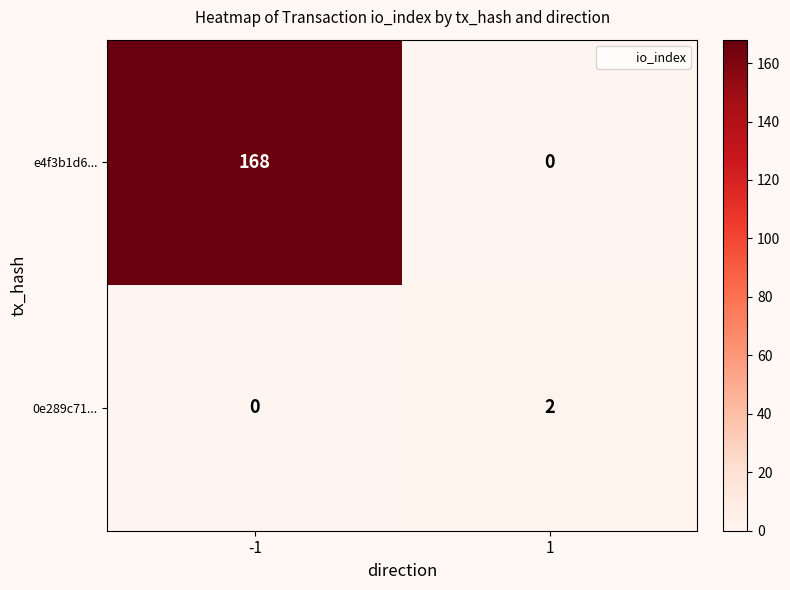

Which series has the largest range (max minus min)?

e4f3b1d6...